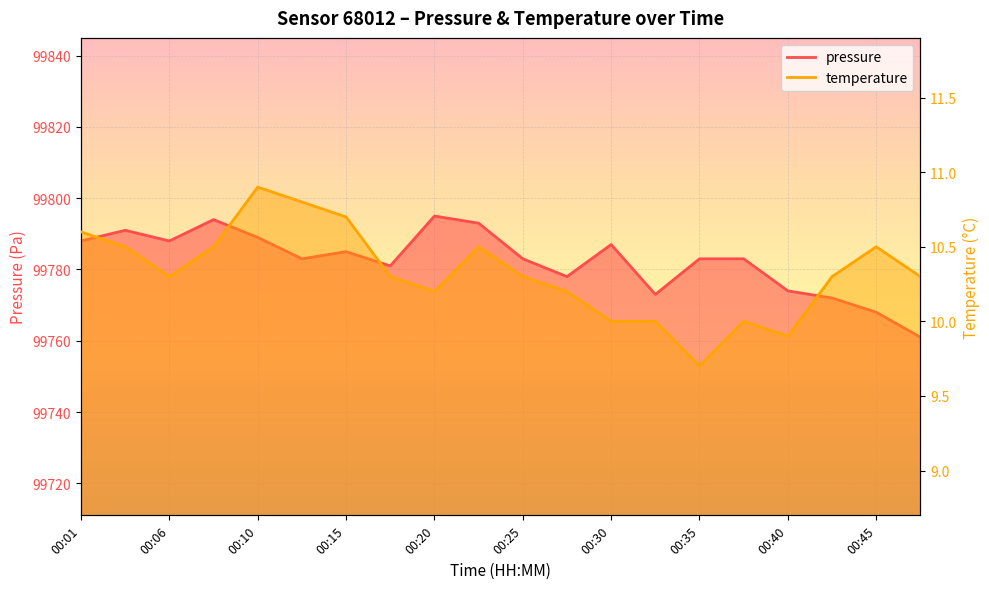

At how many categories does at least one series exceed 82771?

20